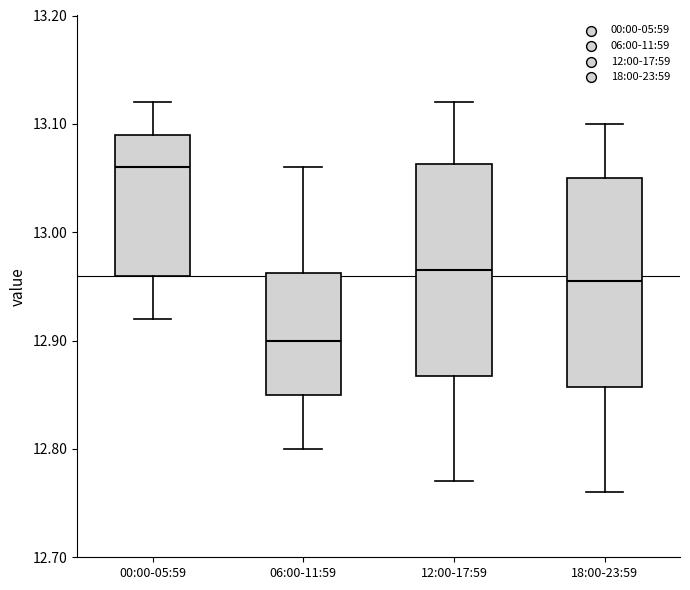

Where does the upper whisker of the box for 18:00-23:59 end on the y-axis? The values are not printed on the chart, so give them approximately, as read against the axis.

13.10